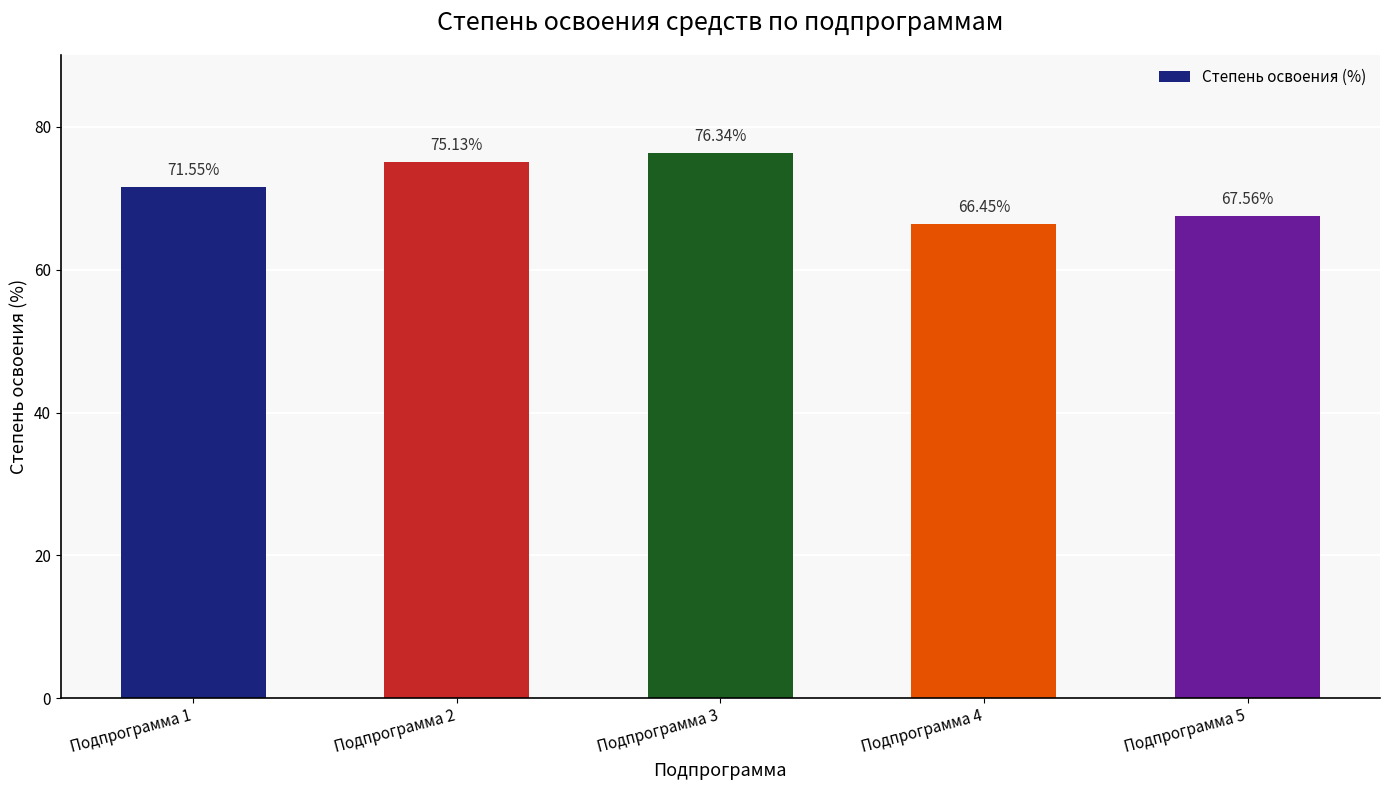

Rank the categories by value from highest to lowest.

Подпрограмма 3, Подпрограмма 2, Подпрограмма 1, Подпрограмма 5, Подпрограмма 4